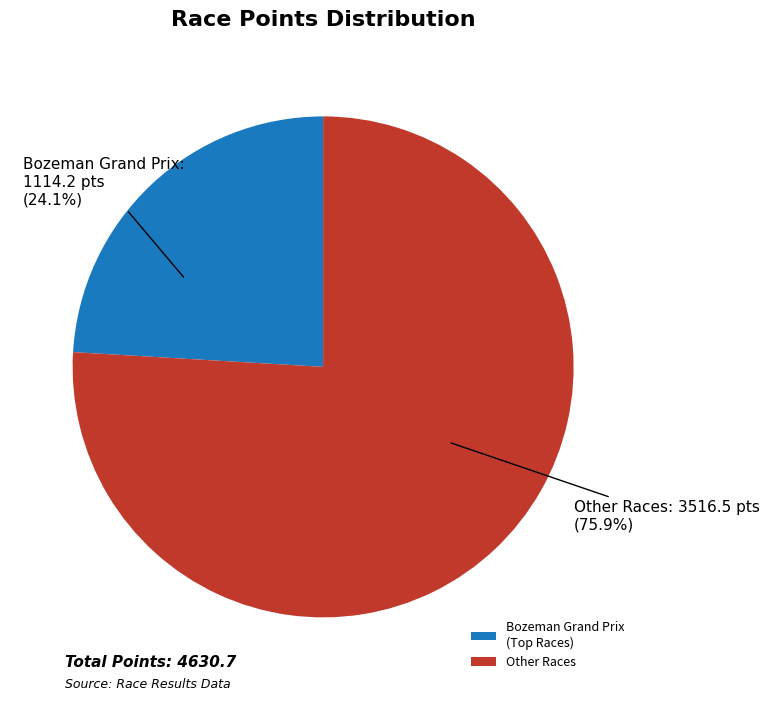

What is the largest slice in the pie chart?

Other Races